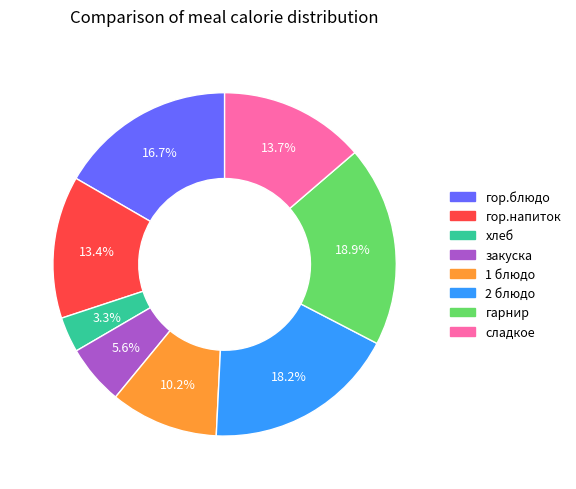

Which slice is the smallest?

хлеб